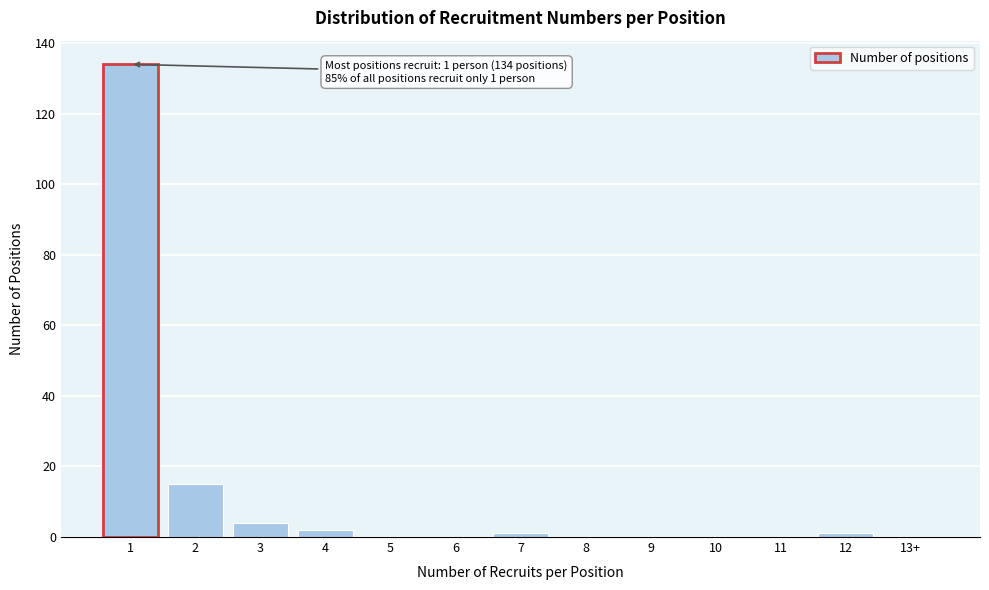

Reading left to right, transcribe all the data shown in this chart.

1=134	2=15	3=4	4=2	5=0	6=0	7=1	8=0	9=0	10=0	11=0	12=1	13+=0